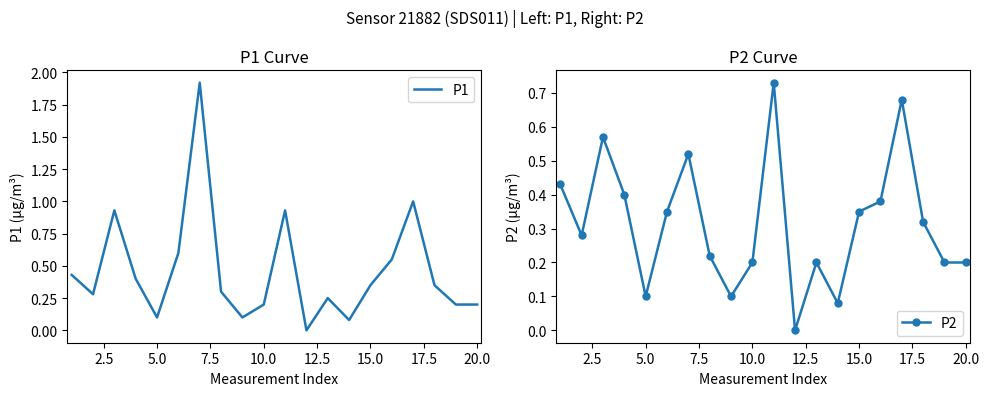

True or false: P2 has more than 1 interior local peaks.

True